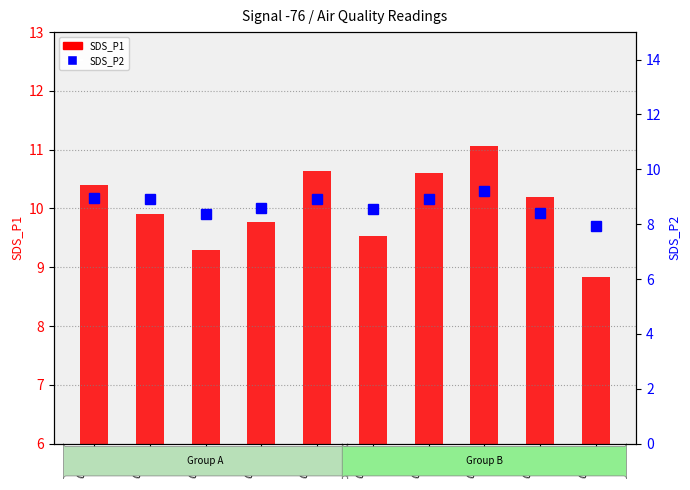

How many categories are shown in the chart?

10